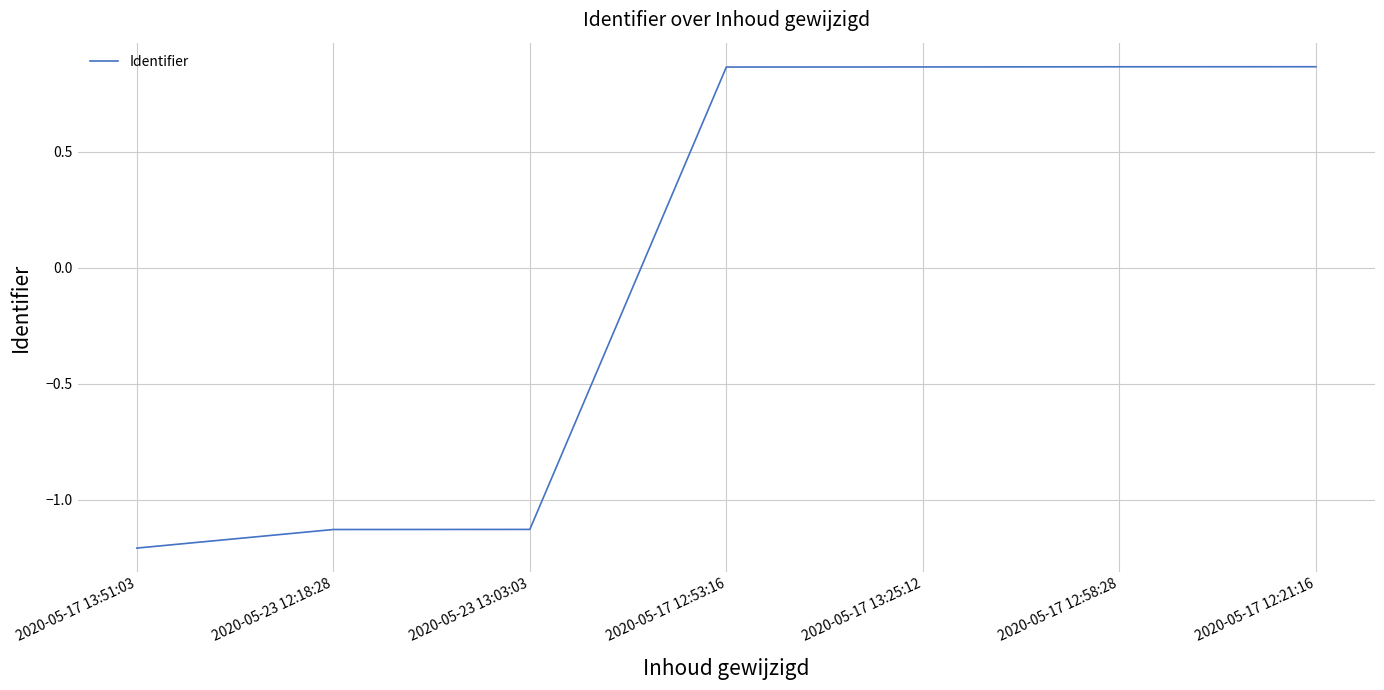

How many values exceed 0?

4